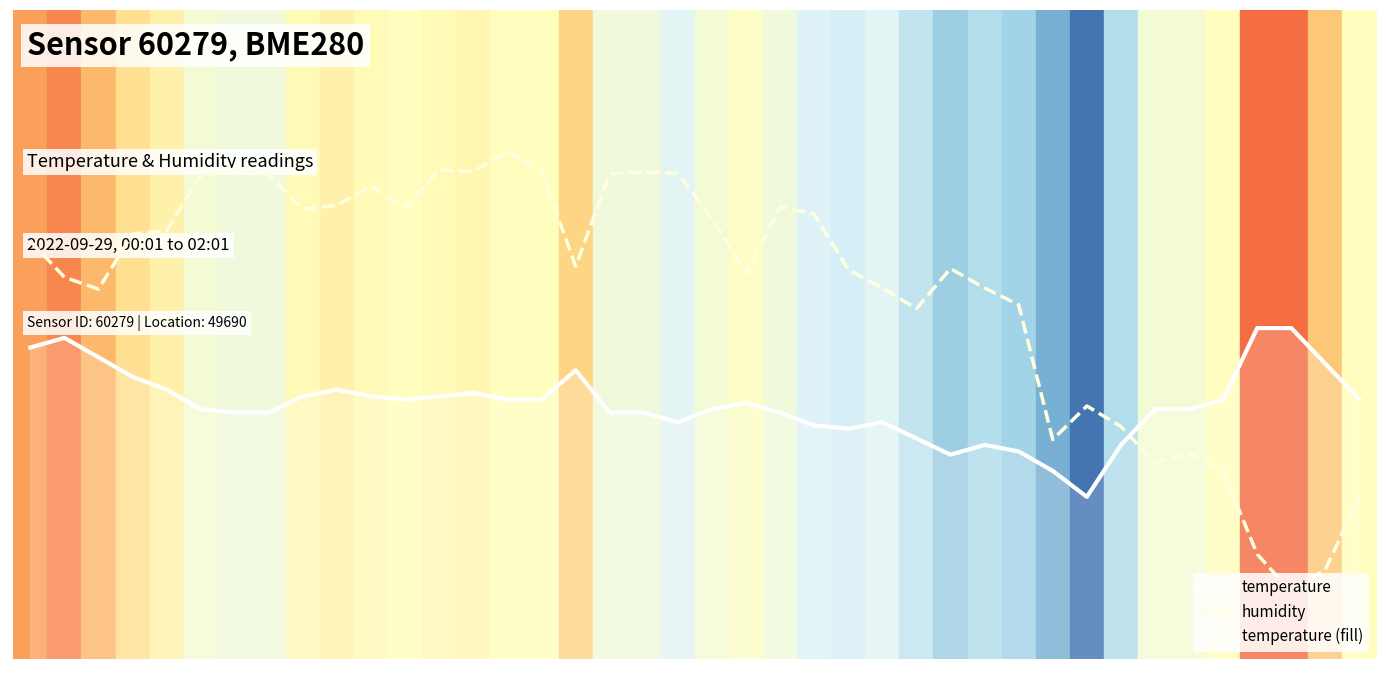

What is the label of the 38th bar from the right?

00:21